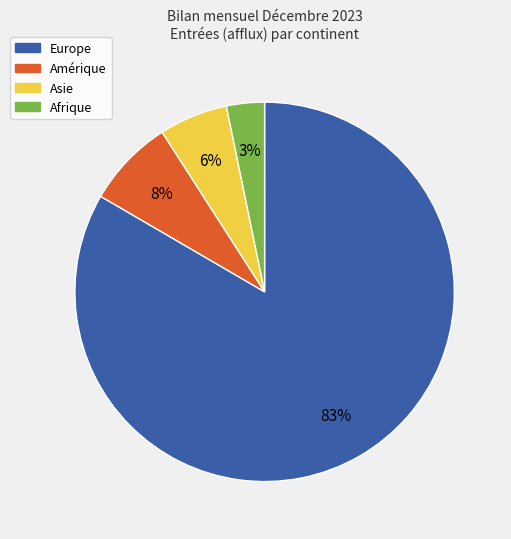

Between Asie and Europe, which is larger?

Europe